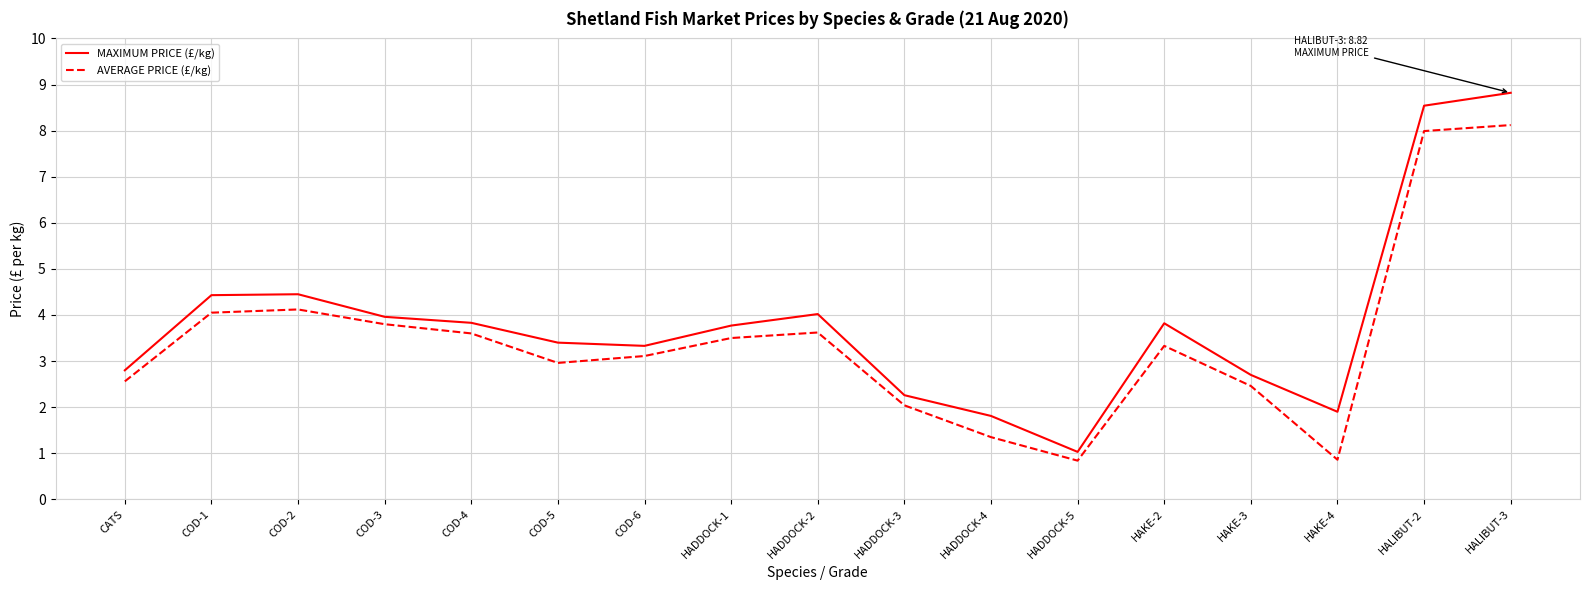

What is the difference between the maximum and minimum values in the MAXIMUM PRICE (£/kg) series?

7.8